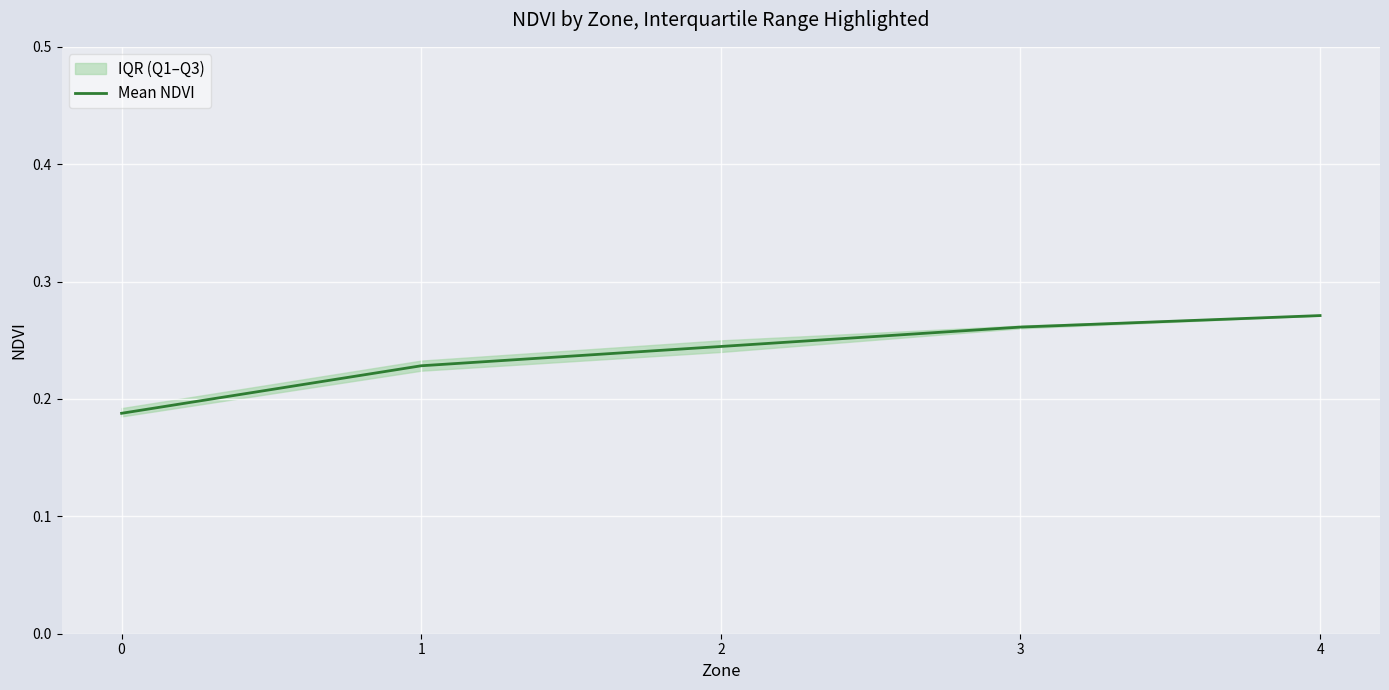

What is the approximate value at 3?

0.3